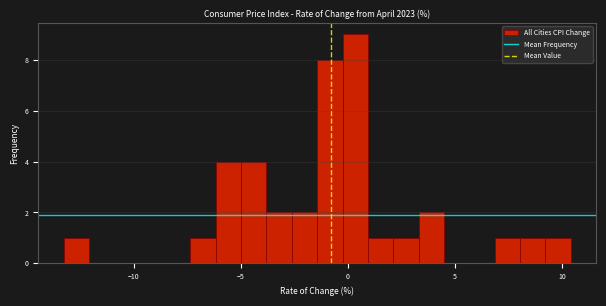

Around what value on the x-axis is the tallest bar? Give the approximate position of its centre, as read against the axis.

0.5